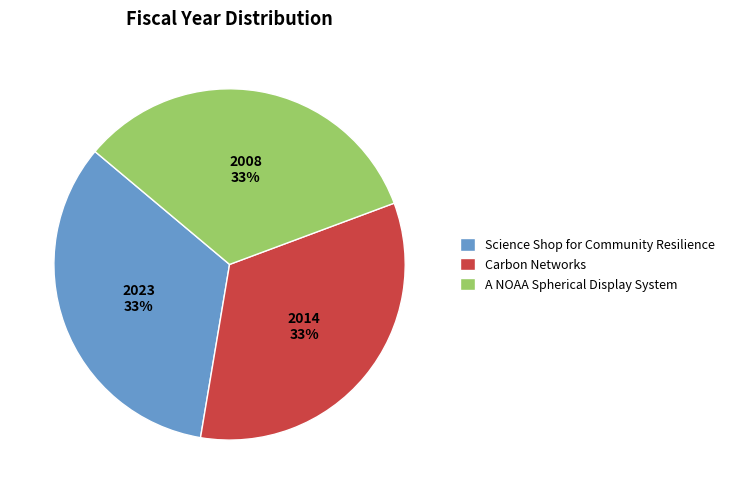

How many segments does this pie chart have?

3